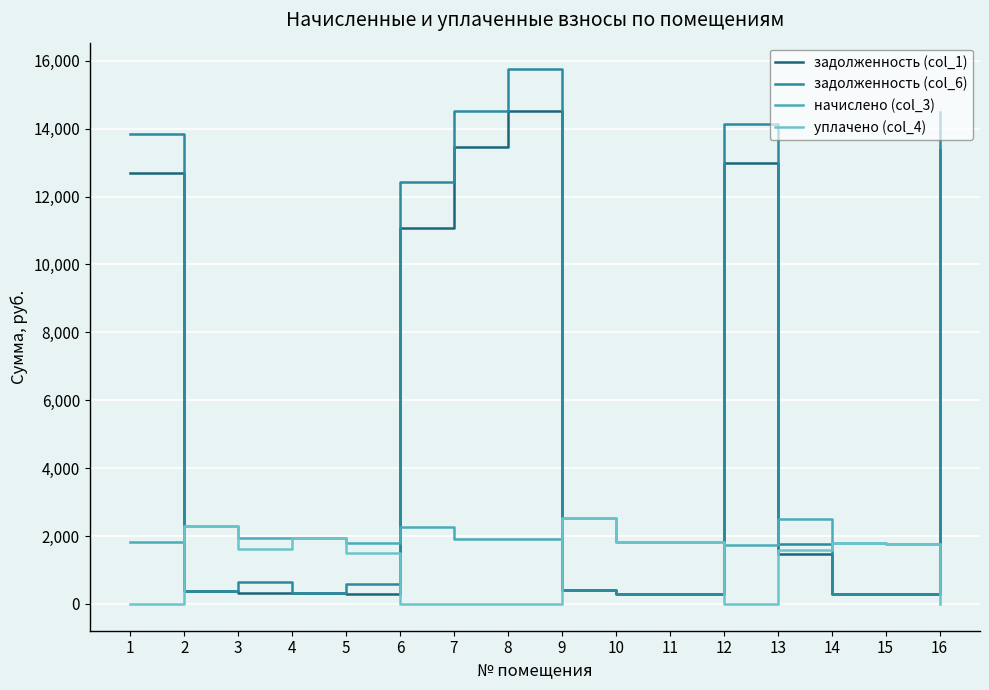

Count the number of data series in this chart.

4